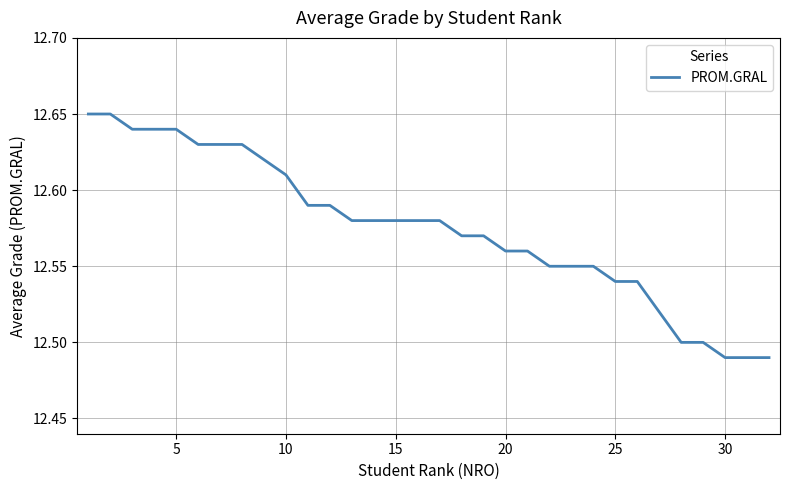

How many lines are shown in the chart?

1